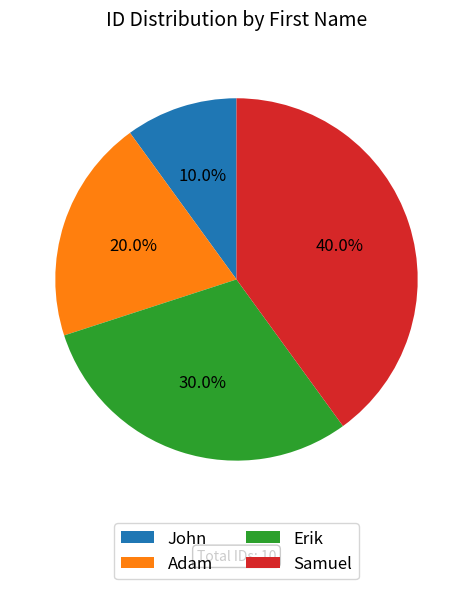

How much of the chart is everything except Samuel?

60.0%